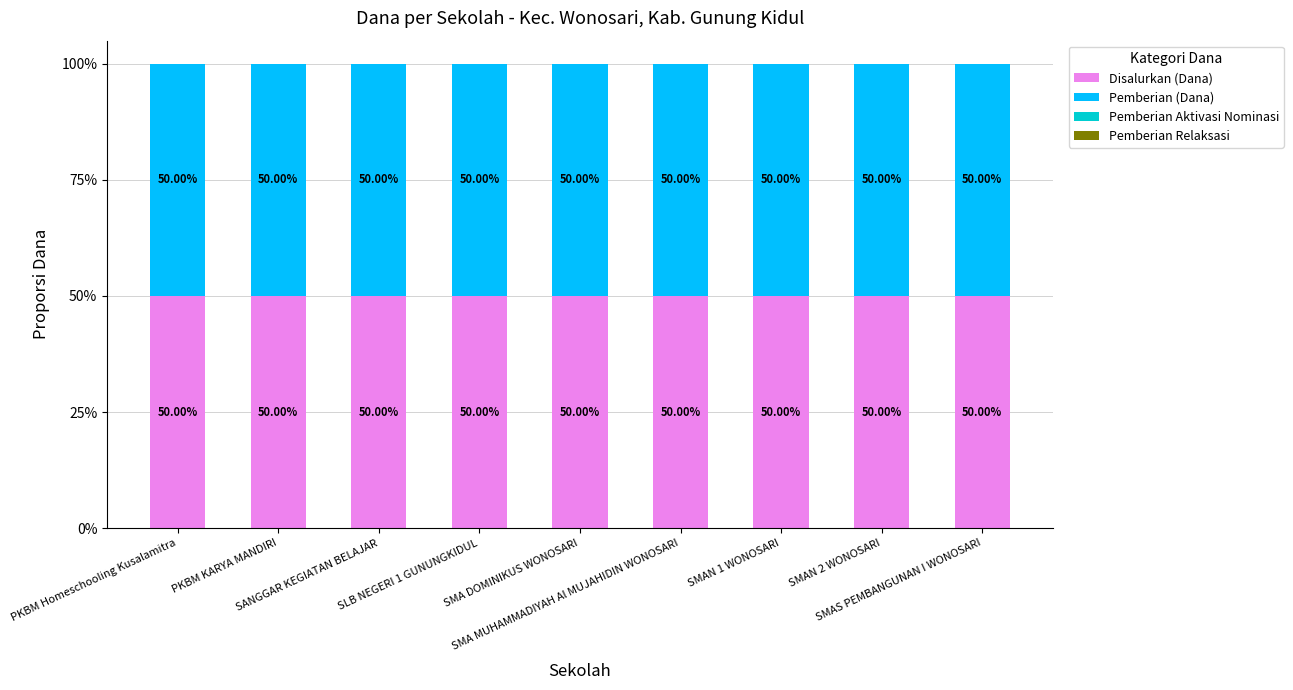

Which series has the widest spread of values?

Disalurkan (Dana)